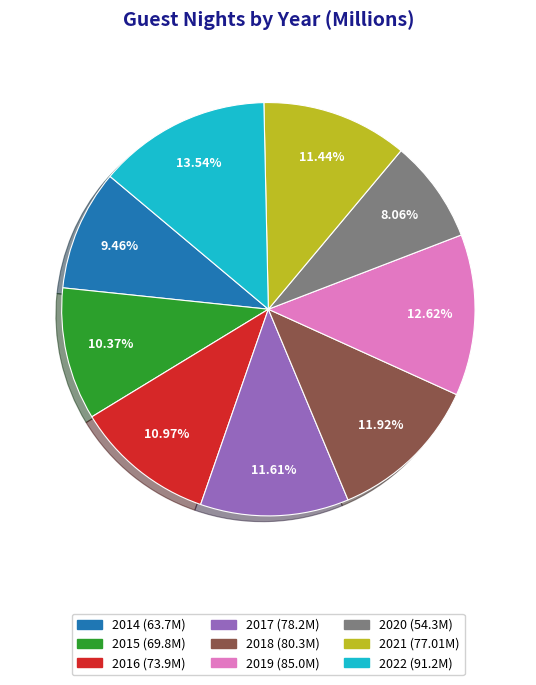

Between 2016 and 2017, which is larger?

2017